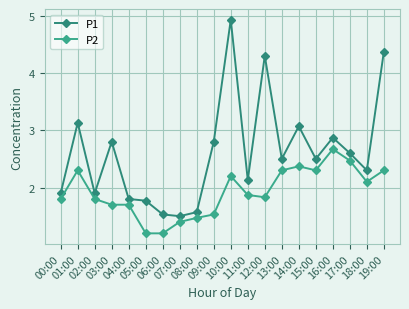

At which category is the sum across all series the highest?

10:00